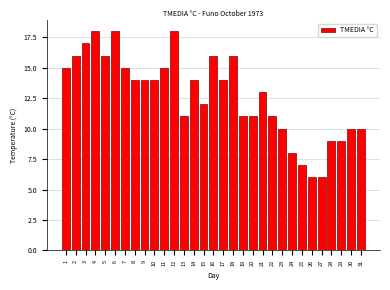

The value at 4 is 5. True or false?

False